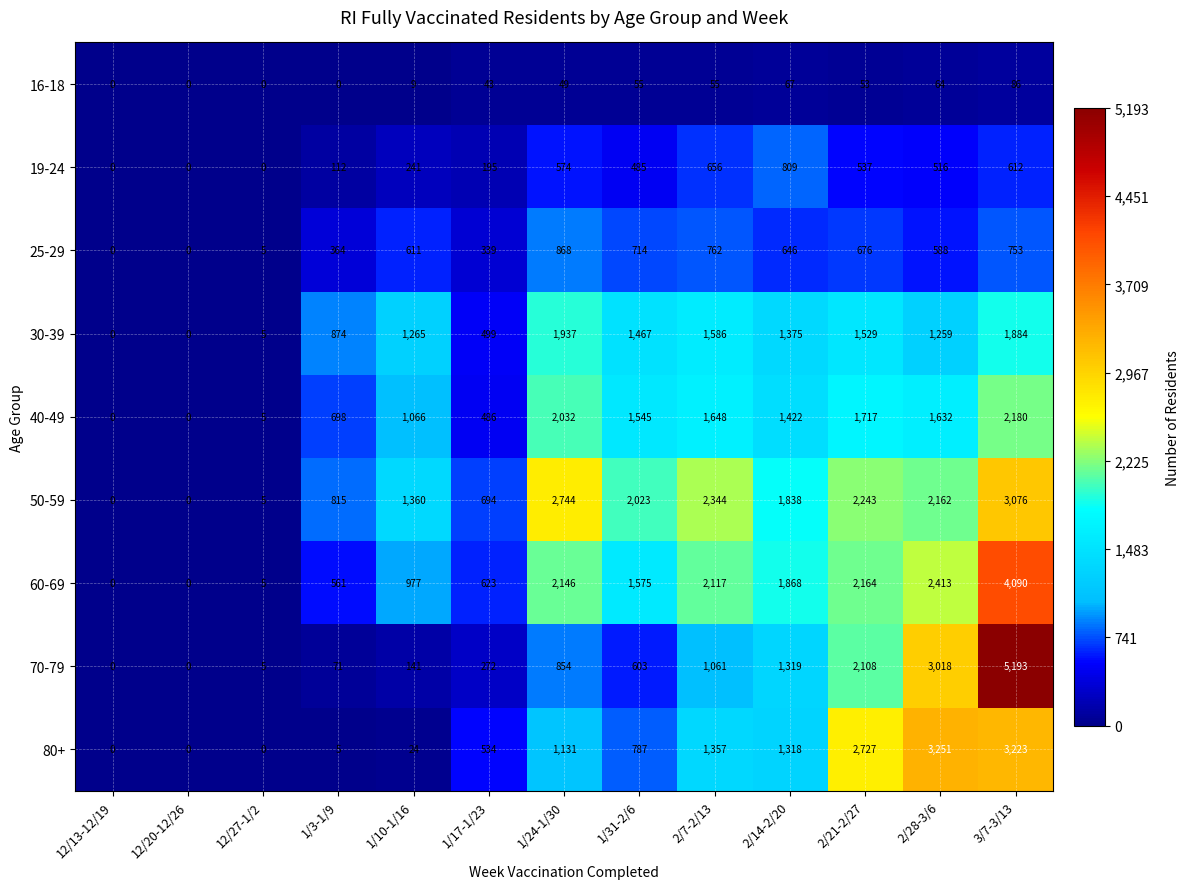

Is it true that 25-29 equals 138 at 1/3-1/9?

False